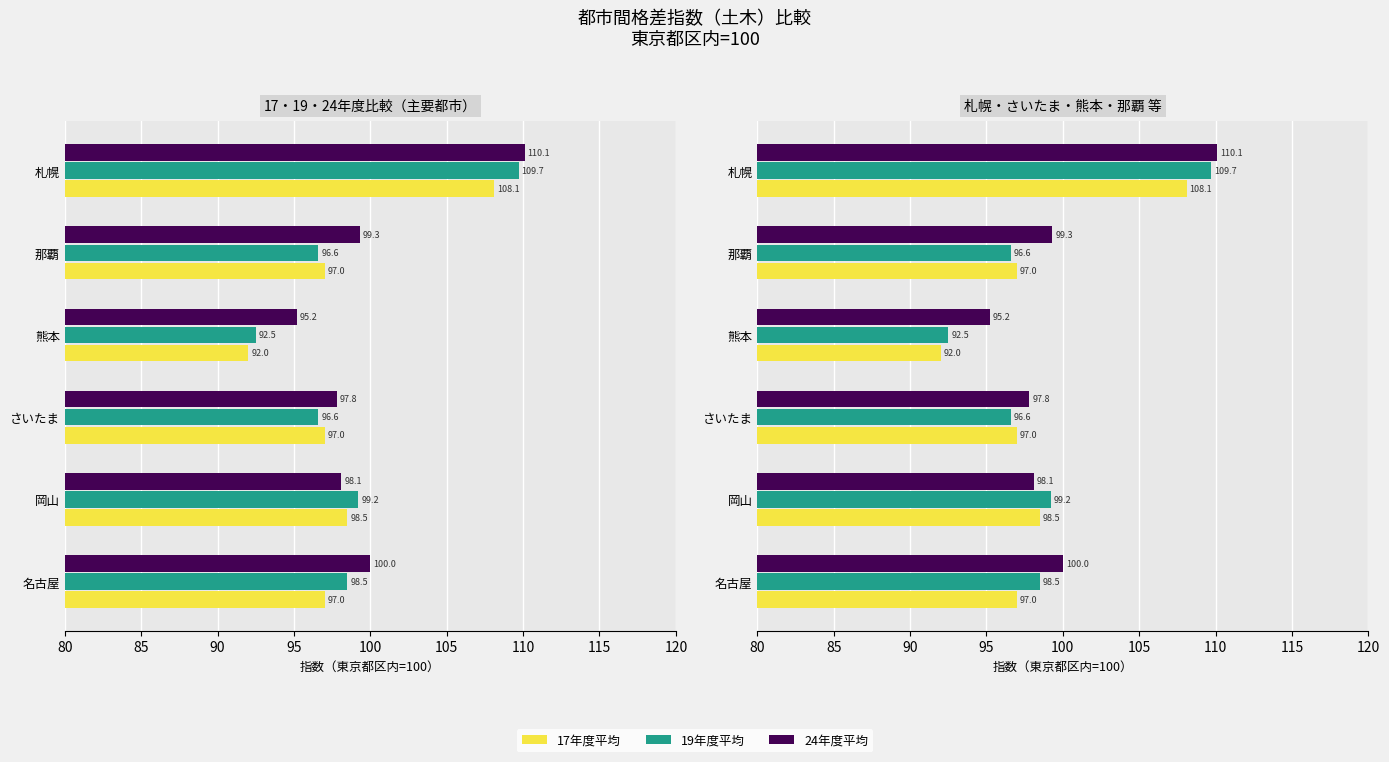

List the series in order of their overall mean, lowest first.

17年度平均, 19年度平均, 24年度平均